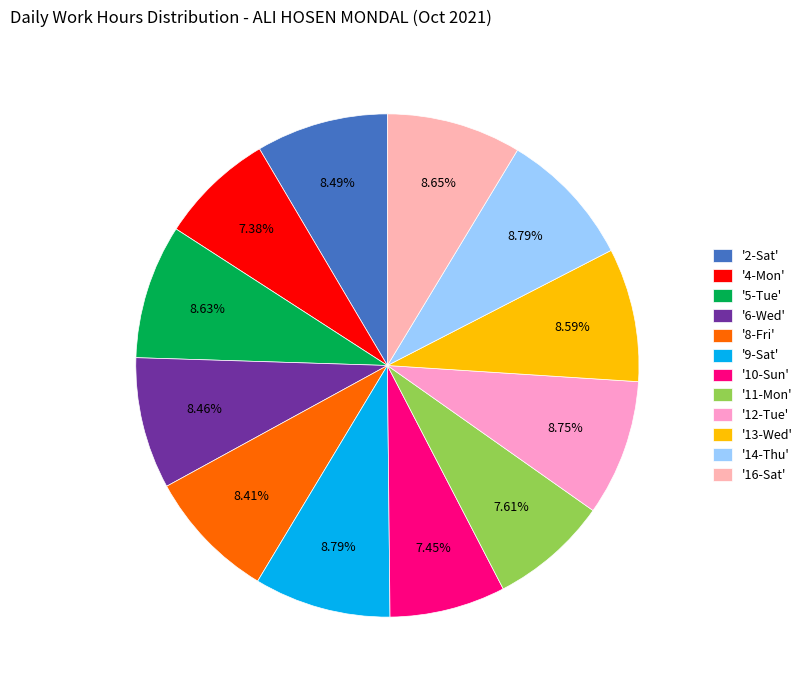

Count the number of slices in the pie.

12